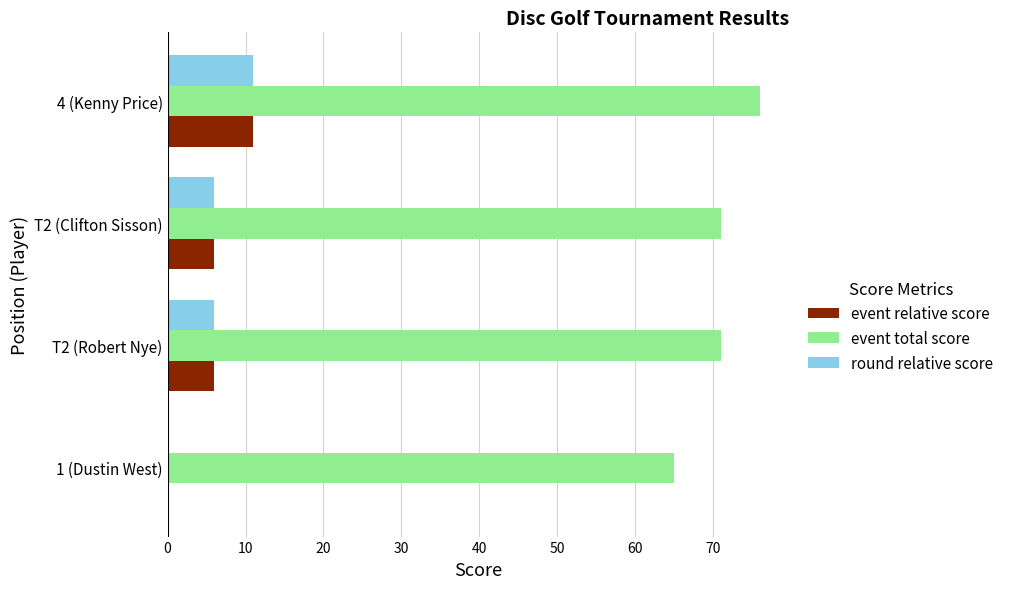

What is the total value across all series at 4 (Kenny Price)?

98